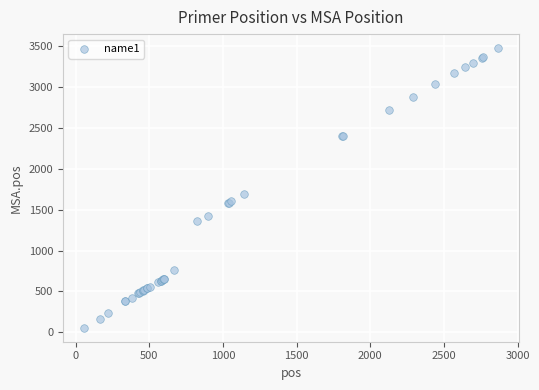

What Y value in the scatter plot is closest to 1766?

1695